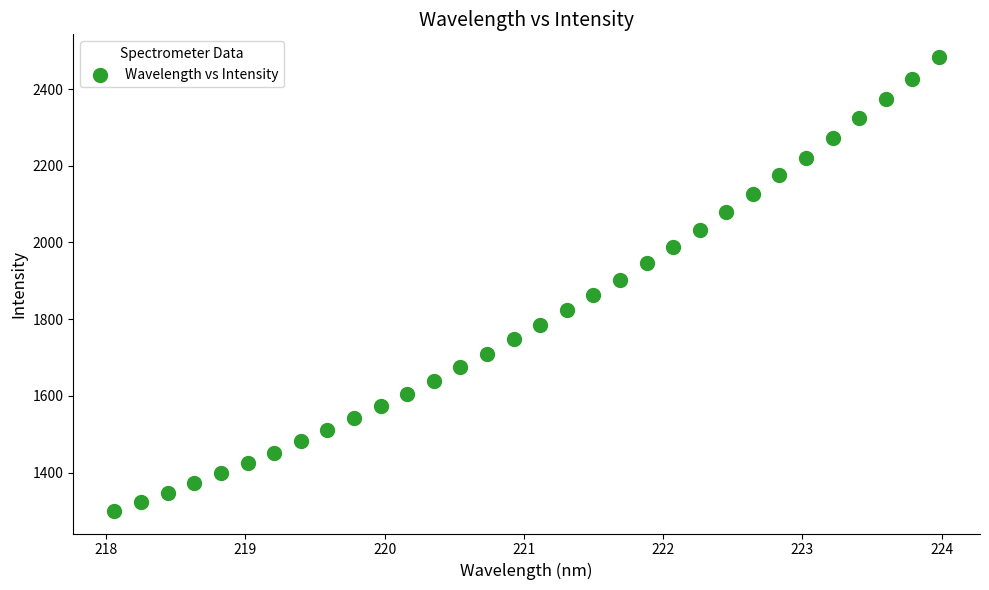

What is the range of X values (max minus min)?

5.9